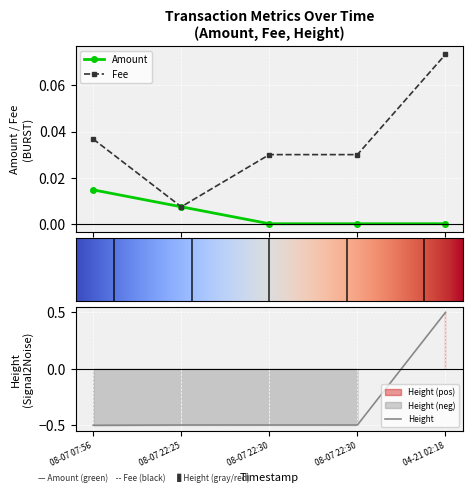

True or false: Amount has more than 2 interior local peaks.

False